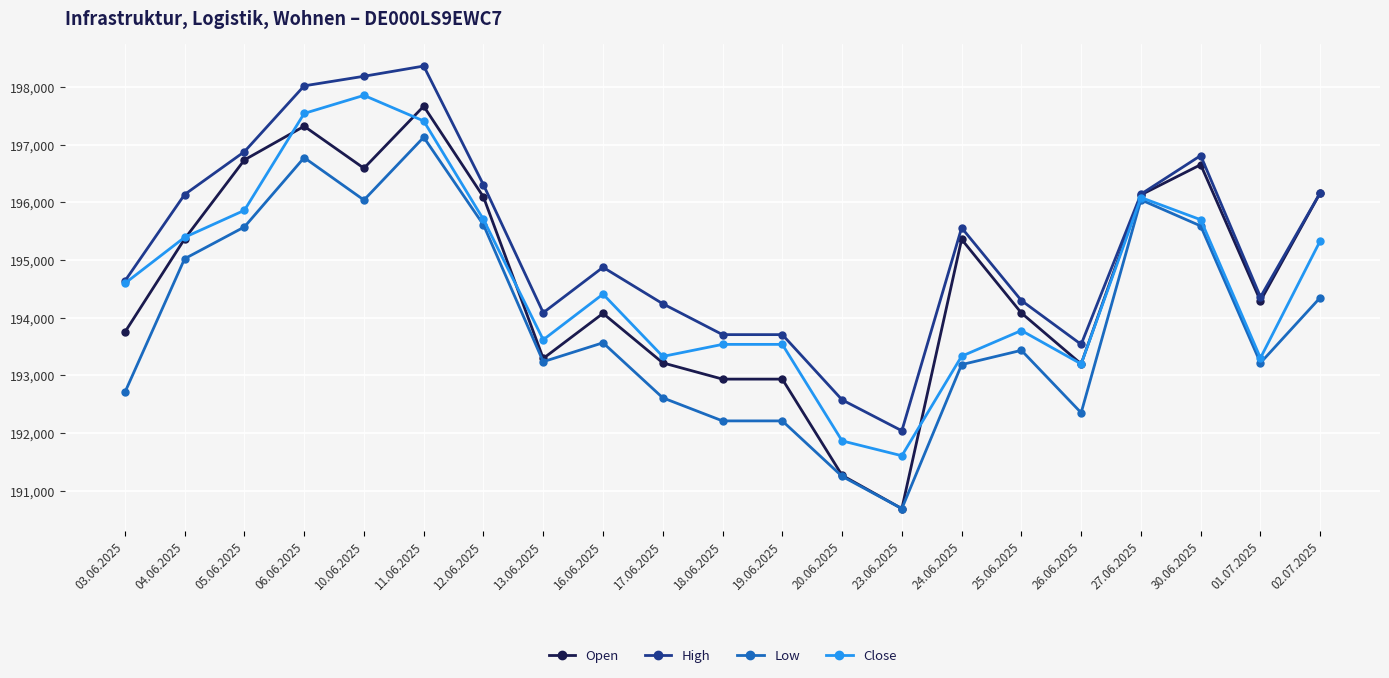

Where is Low nearest to the value 193910?

16.06.2025